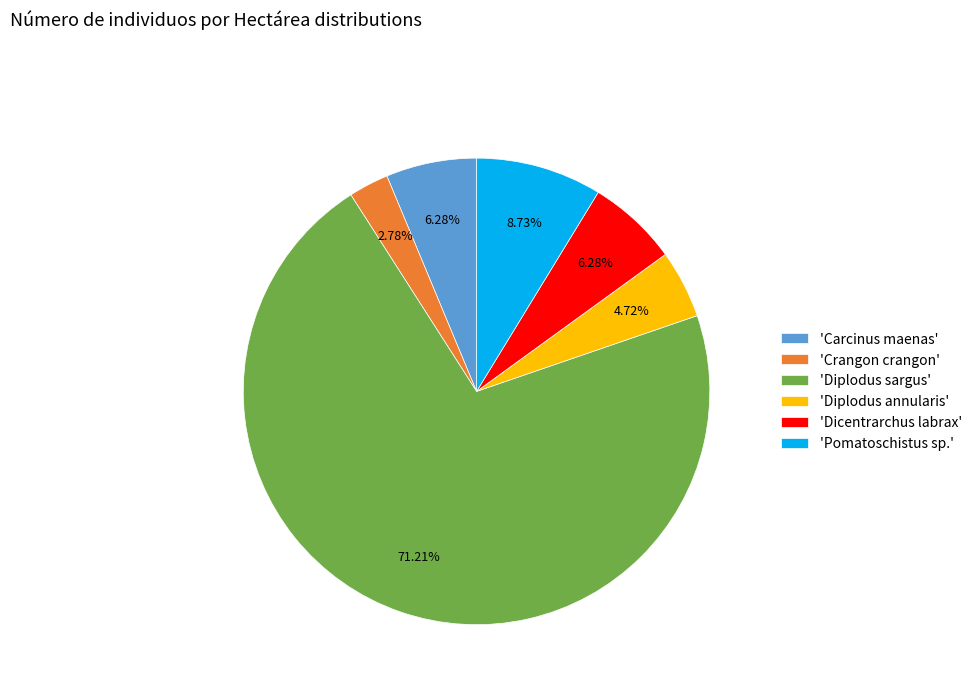

Combined, do 'Diplodus annularis' and 'Crangon crangon' account for over 50%?

No